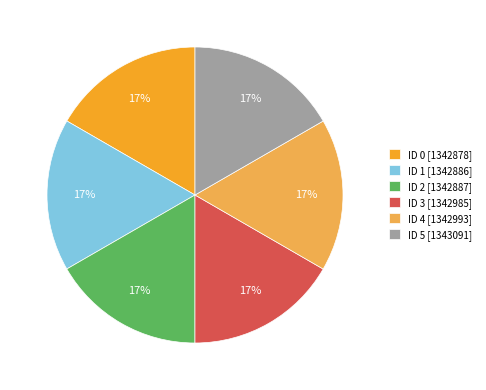

How many slices are in this pie chart?

6